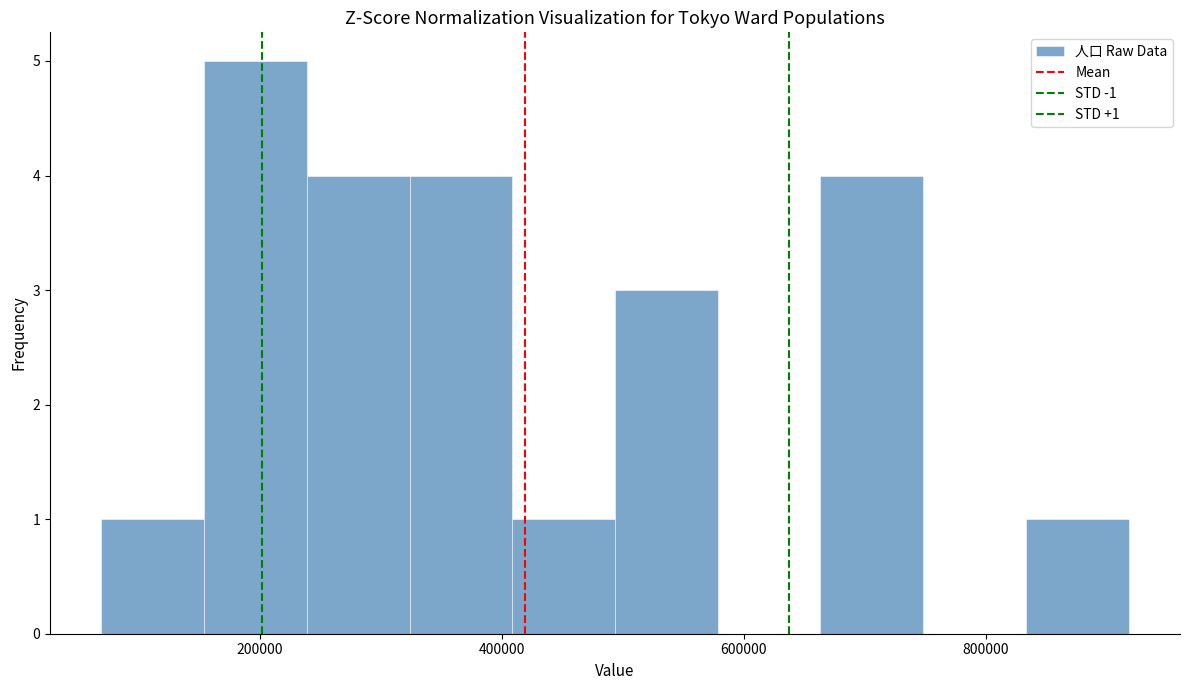

Over which range of the x-axis is the bar tallest?

160000 to 240000